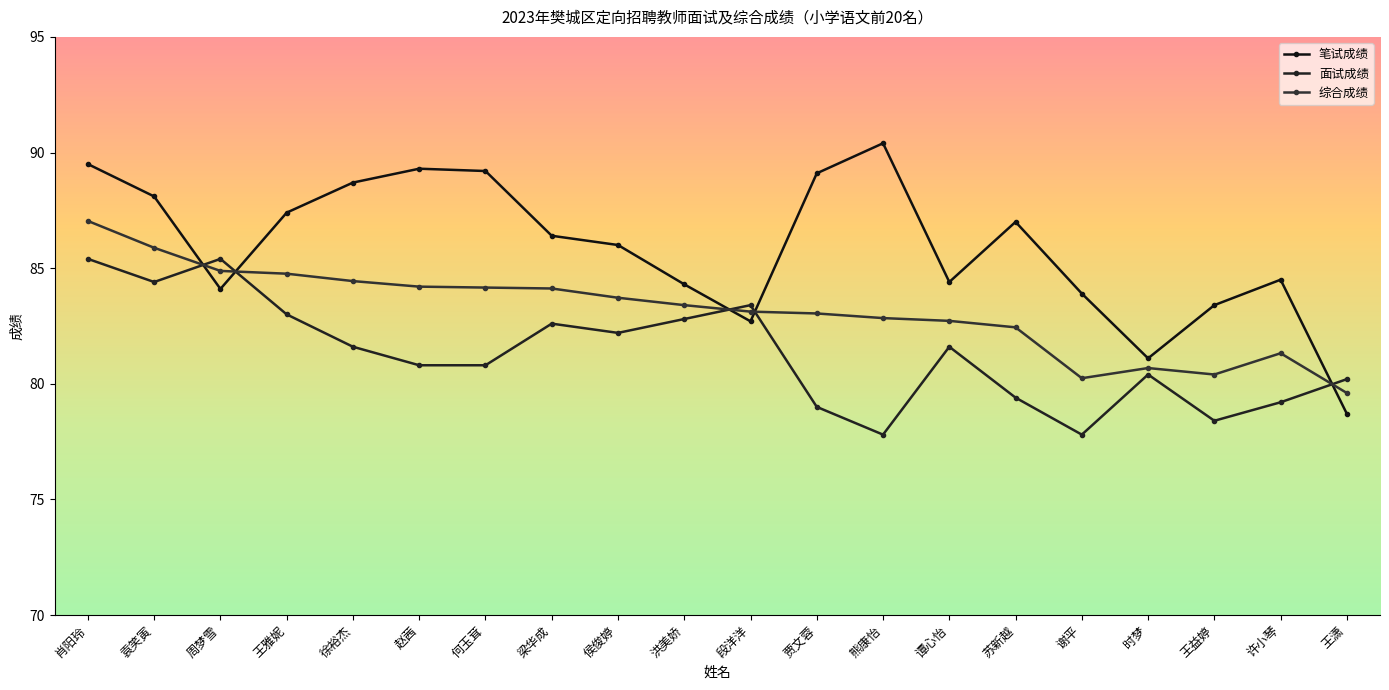

What is the label of the 18th point from the right?

周梦雪